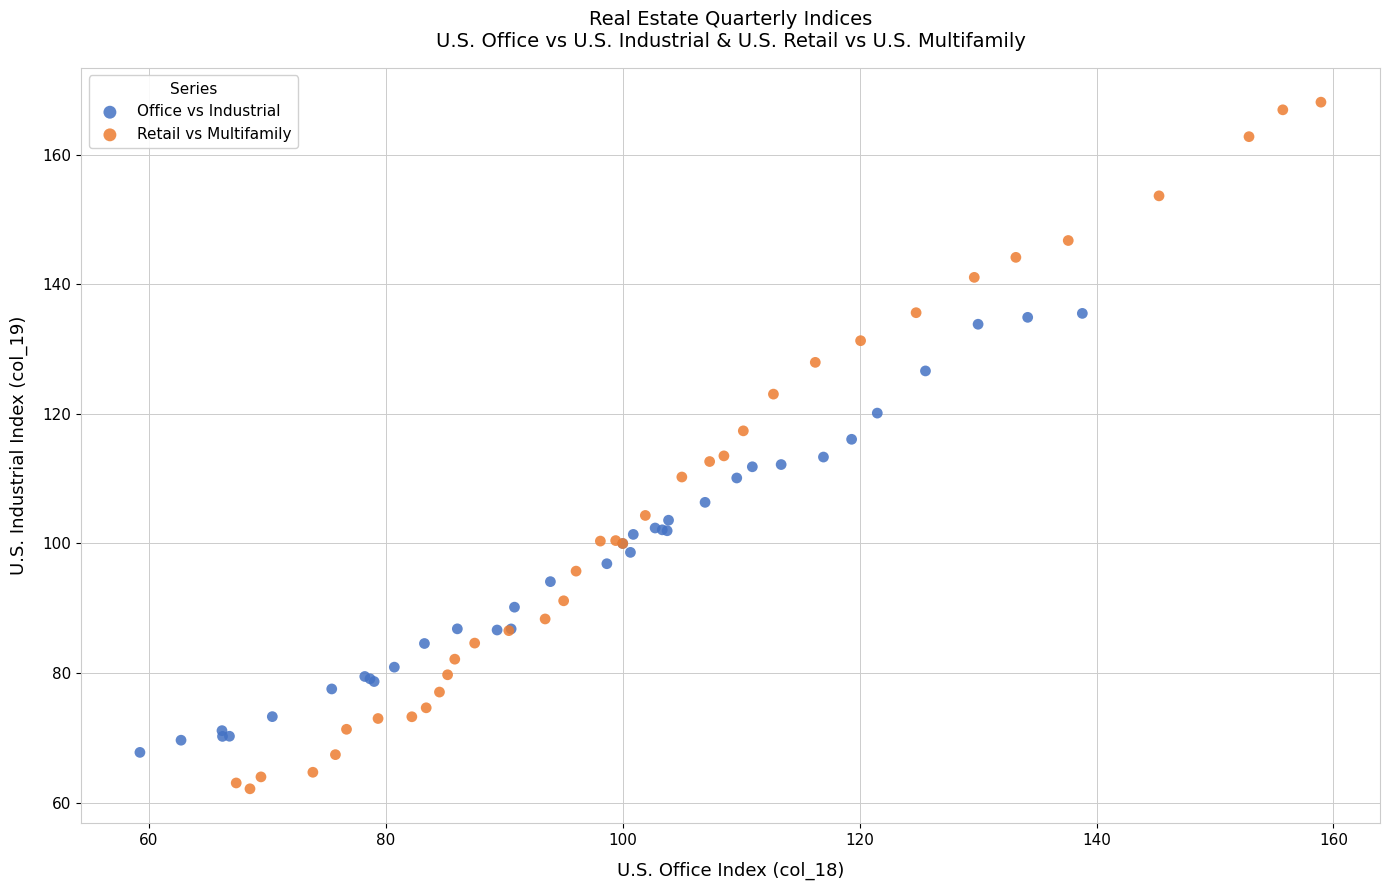

Which series contains the highest Y value?

Retail vs Multifamily